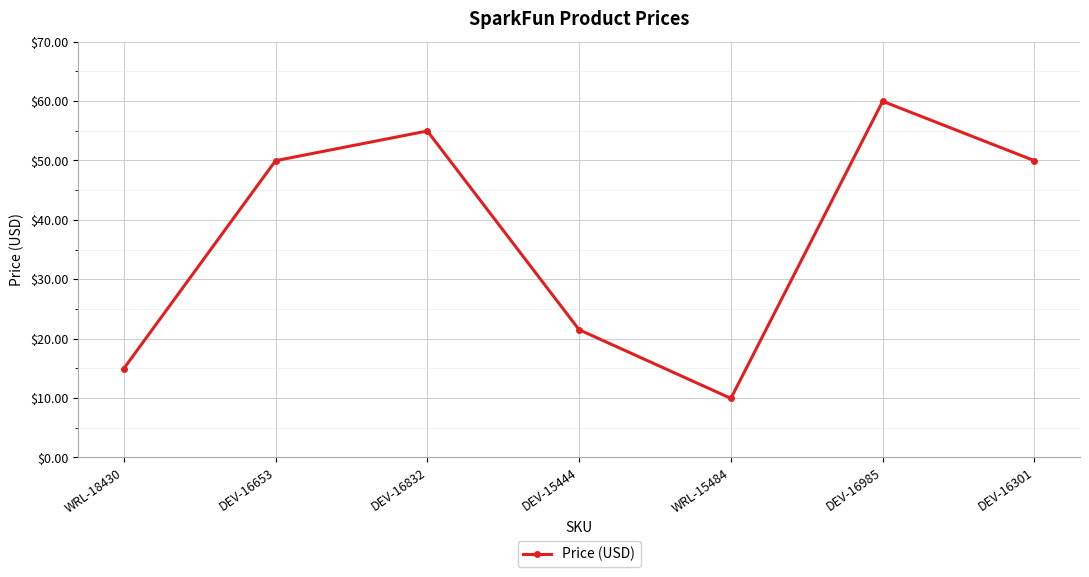

What is the ratio of the value at DEV-16653 to the value at DEV-15444?

2.3